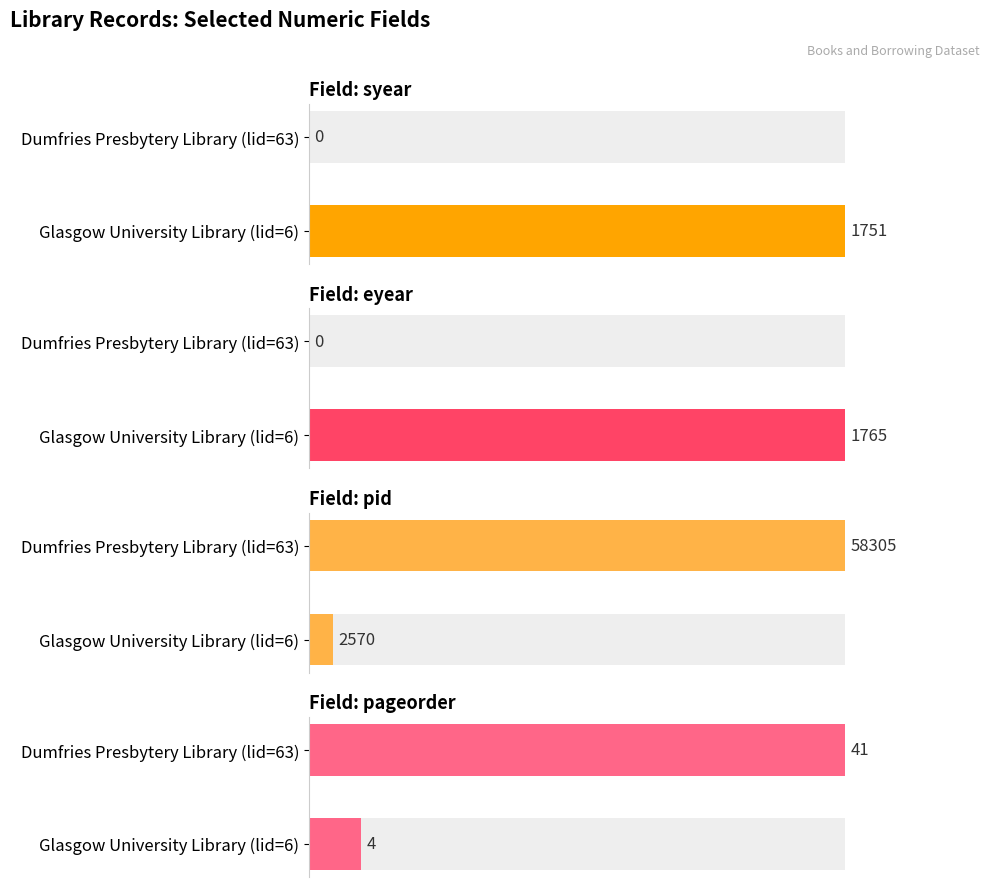

Which category has the lowest value across all series?

Dumfries Presbytery Library (lid=63)